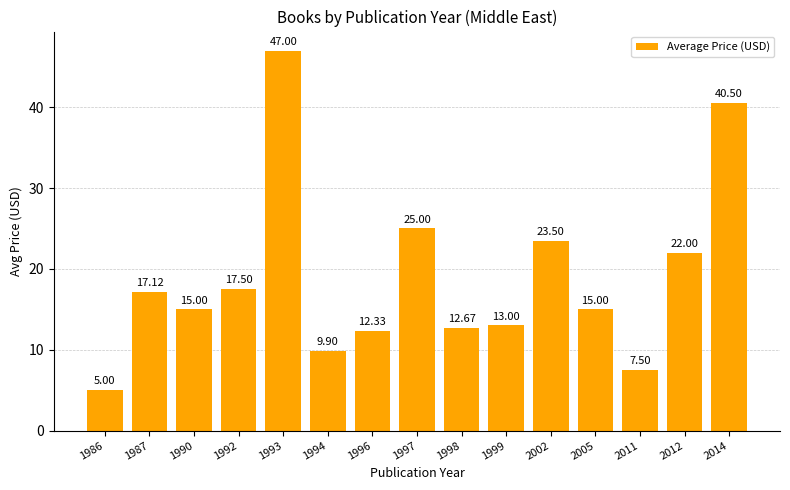

What is the ratio of the value at 1997 to the value at 2012?

1.1